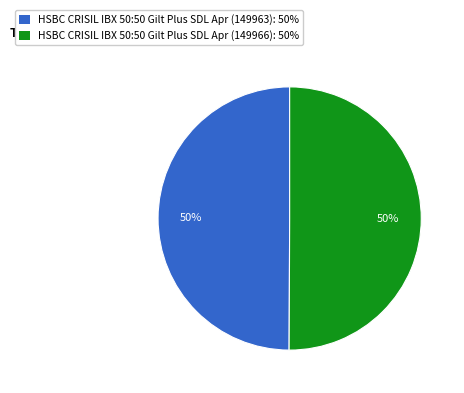

To the nearest percent, what is the combined percentage of HSBC CRISIL IBX 50:50 Gilt Plus SDL Apr (149966) and HSBC CRISIL IBX 50:50 Gilt Plus SDL Apr (149963)?

100%